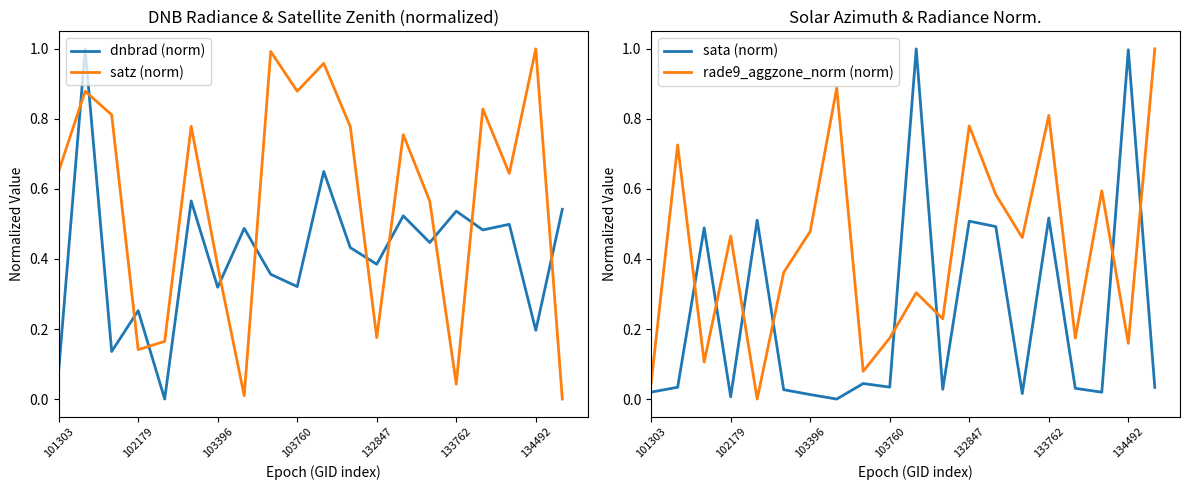

What is the highest value of the sata (norm) series?

1.0